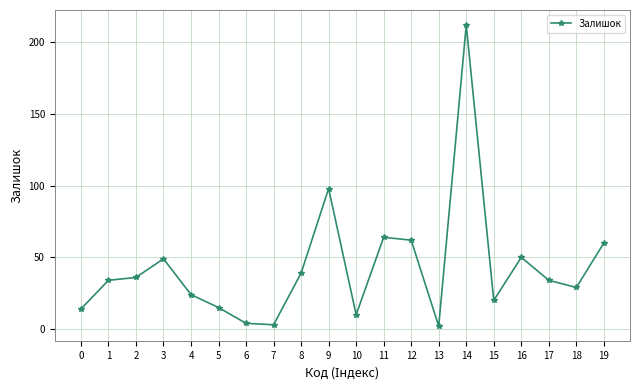

What is the sum of the values at 0 and 11?

78